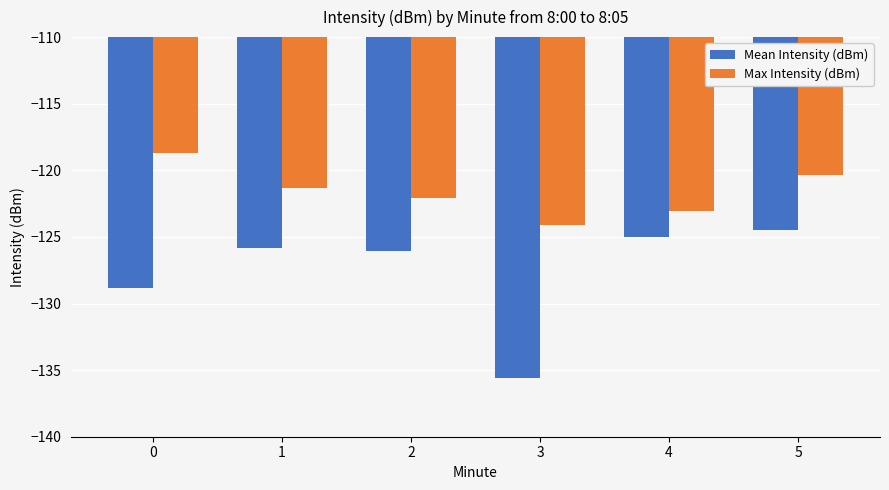

The Max Intensity (dBm) series shows -189.0 at 2. True or false?

False